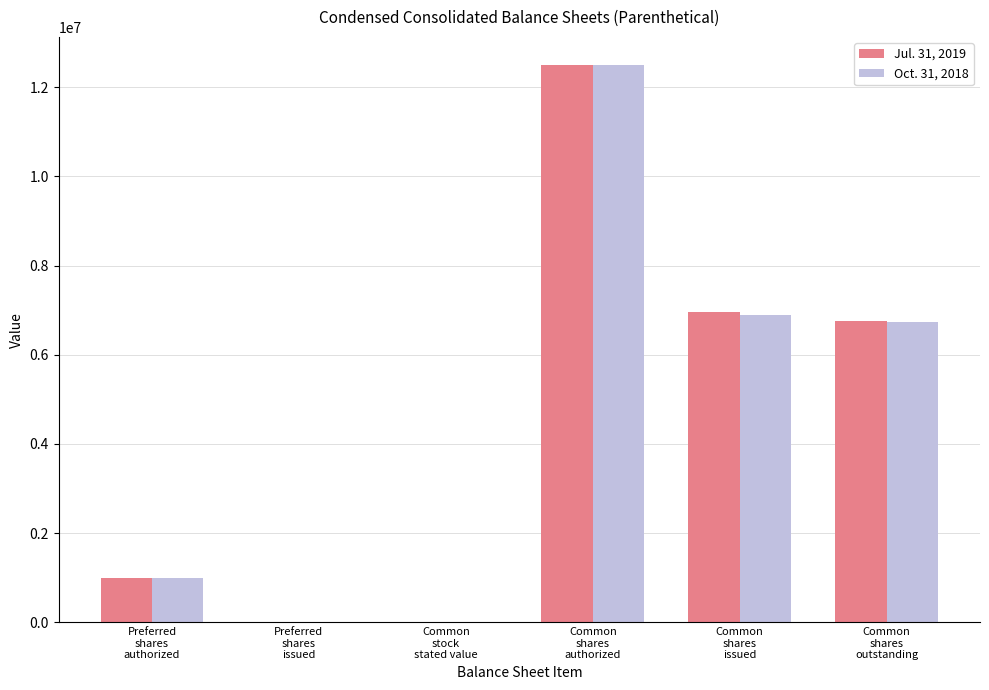

What is the greatest value displayed?

12500000.0